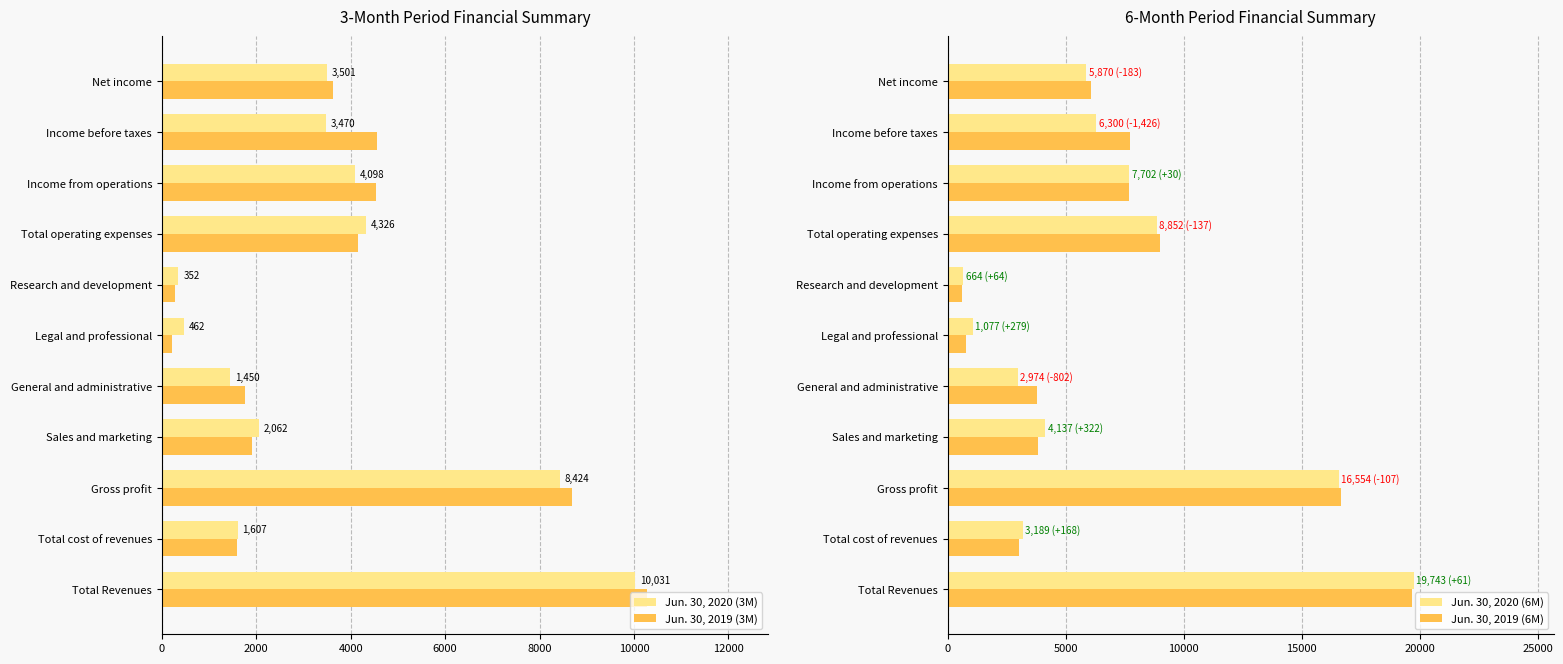

The Jun. 30, 2020 (3M) series shows 2062 at Sales and marketing. True or false?

True